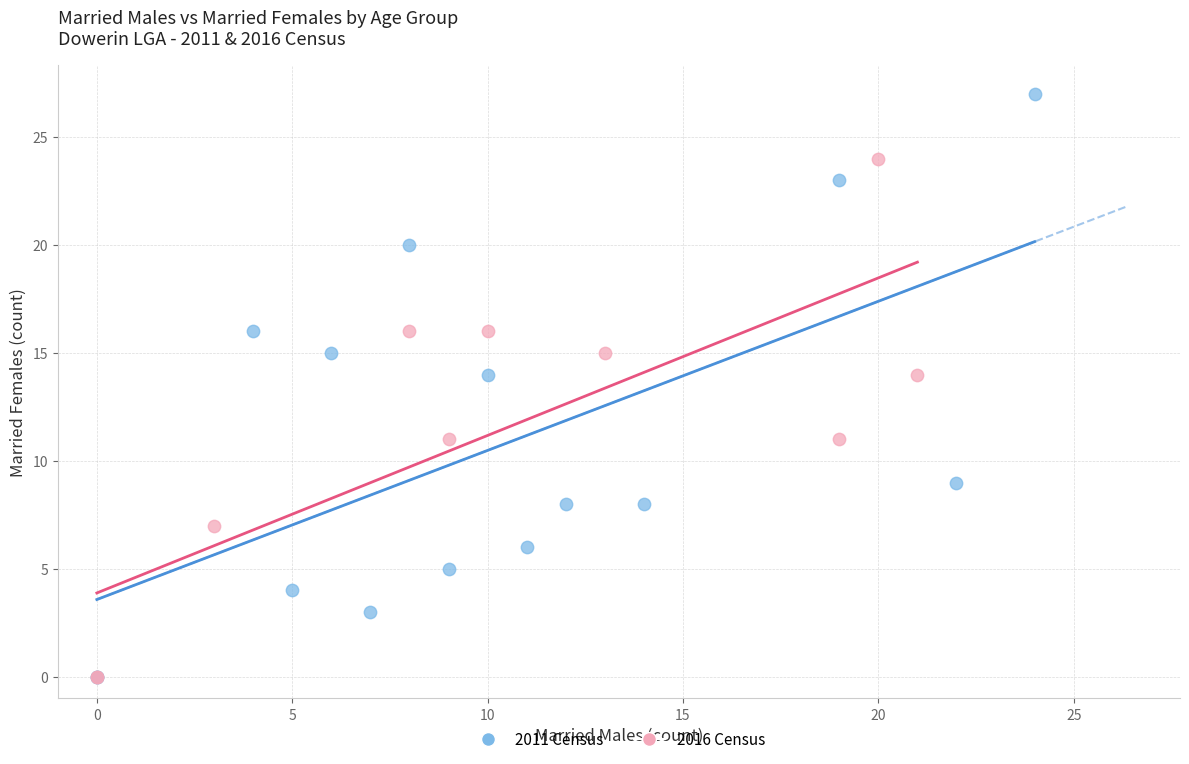

Which series has the widest spread of Y values?

2011 Census